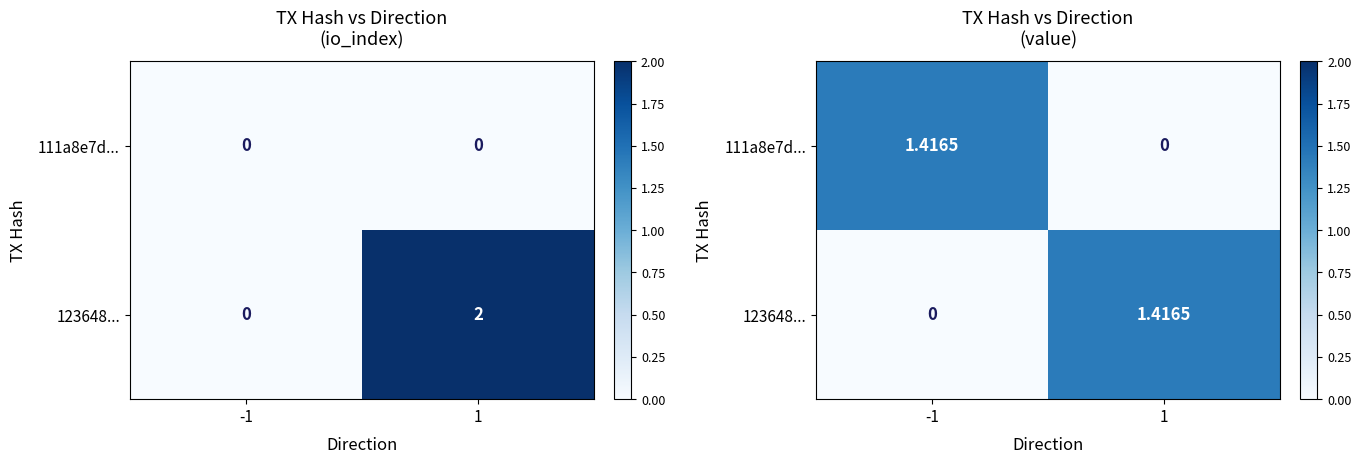

What is the sum of all 123648... values?

1.4